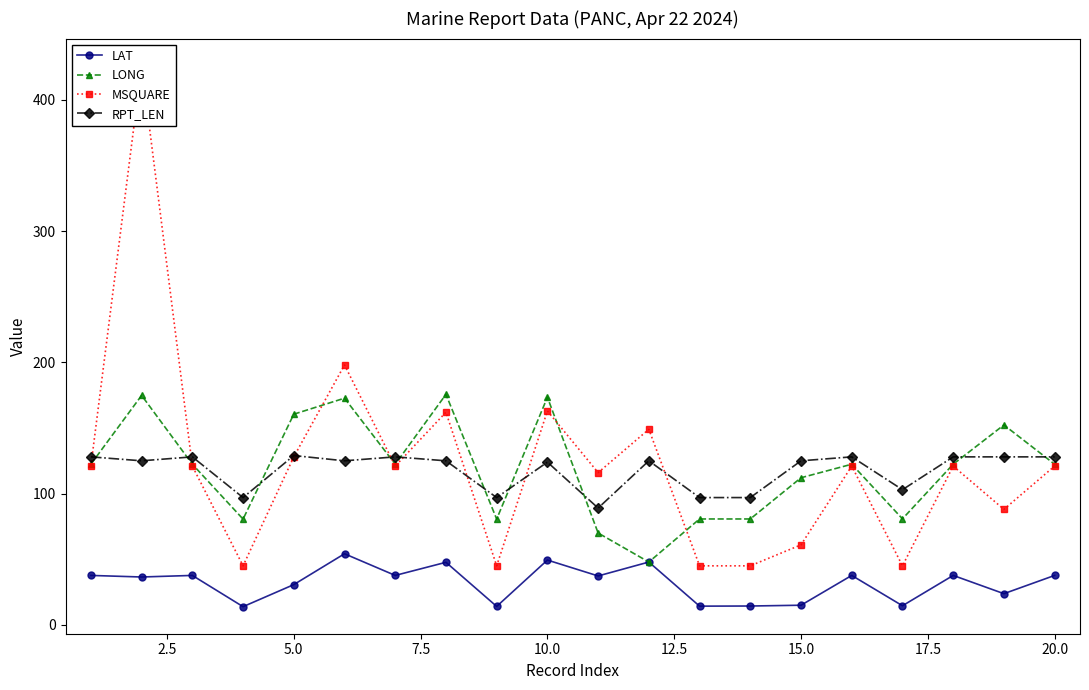

Which series changed the most between 13 and 15?

MSQUARE